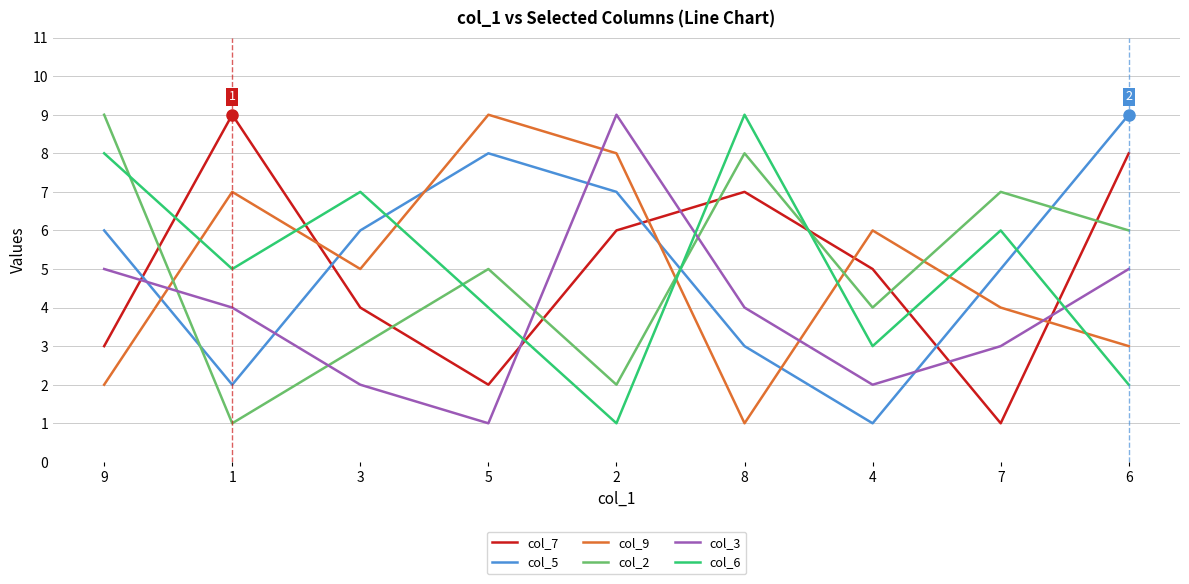

At which label is col_2 closest to 5?

5